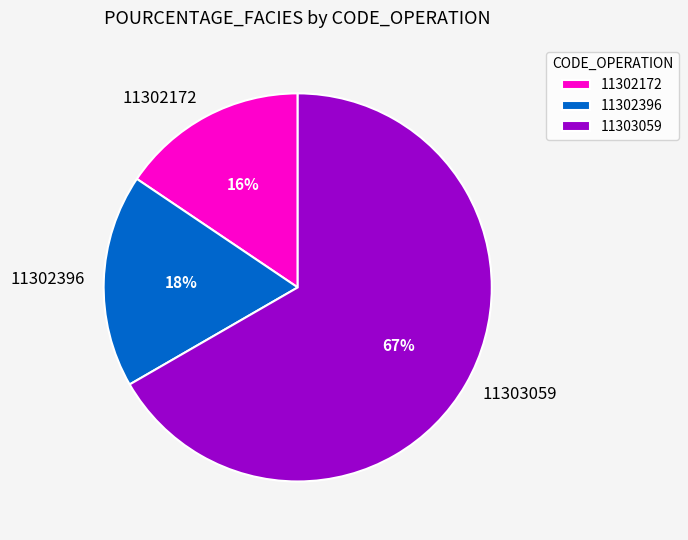

To the nearest percent, what portion does 11302396 represent?

18%